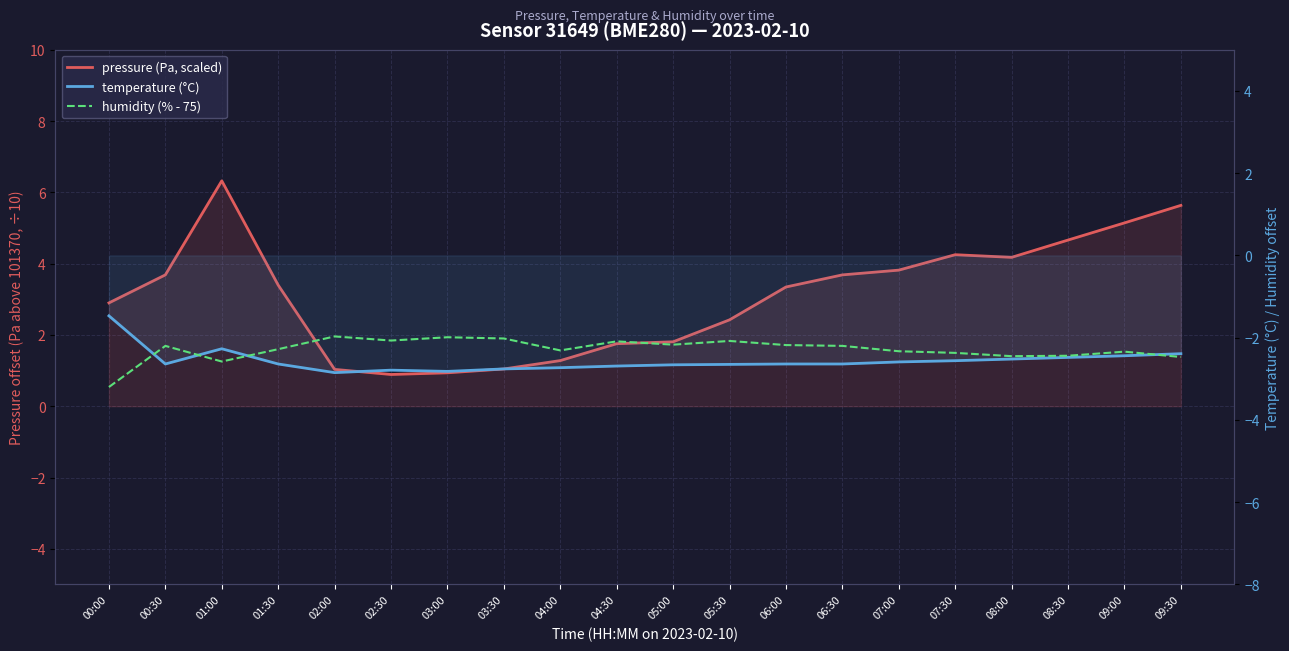

At which category does pressure (Pa, scaled) reach its first local valley?

02:30